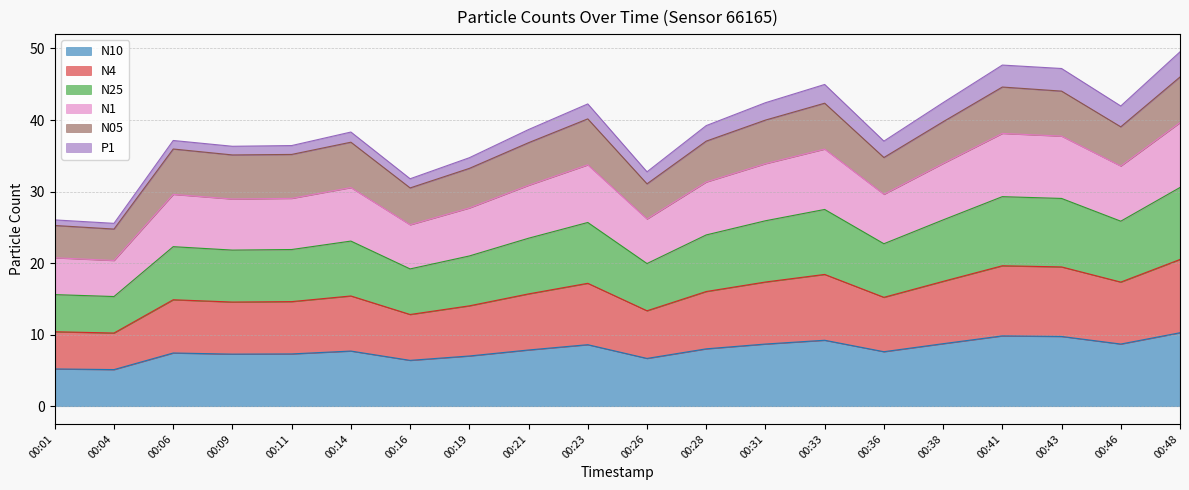

At which category is the sum across all series the highest?

00:48